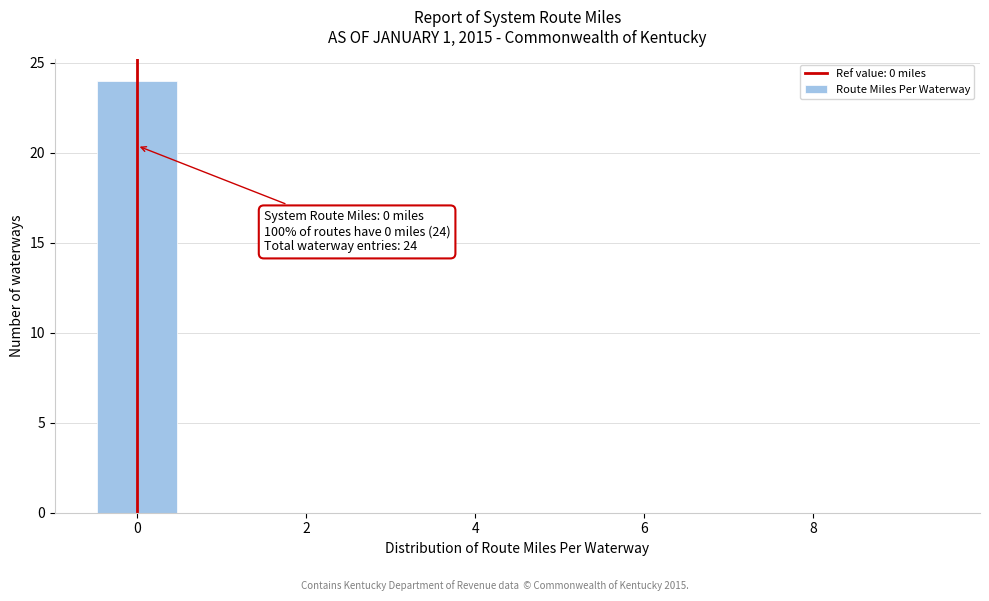

Which range on the x-axis has the tallest bar?

-0.5 to 0.5